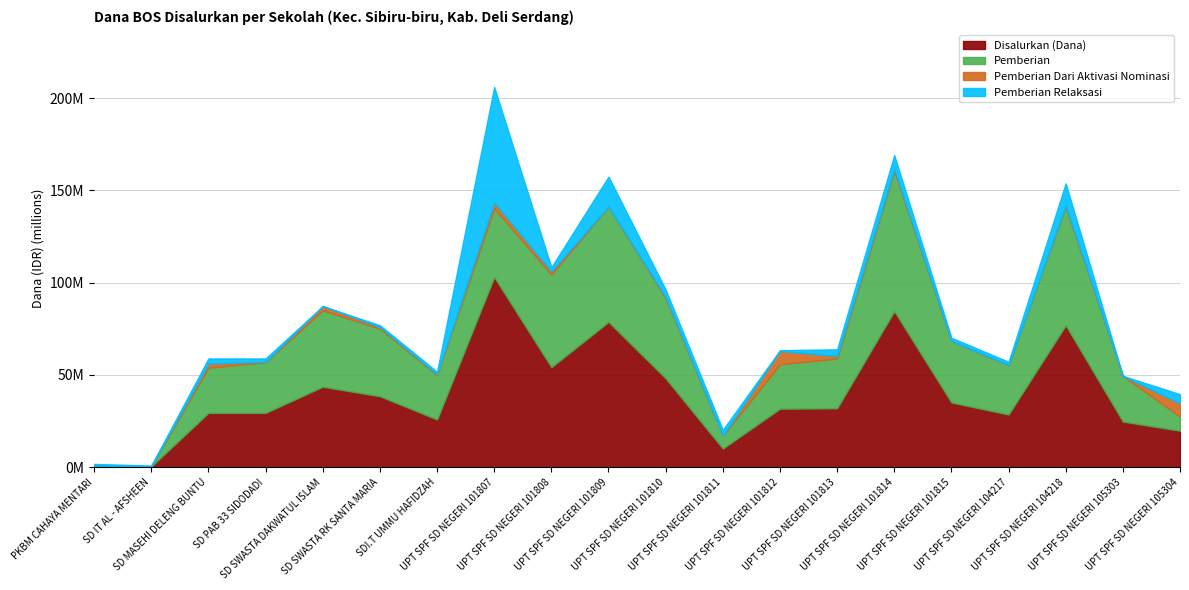

True or false: Pemberian has more than 2 interior local peaks.

True